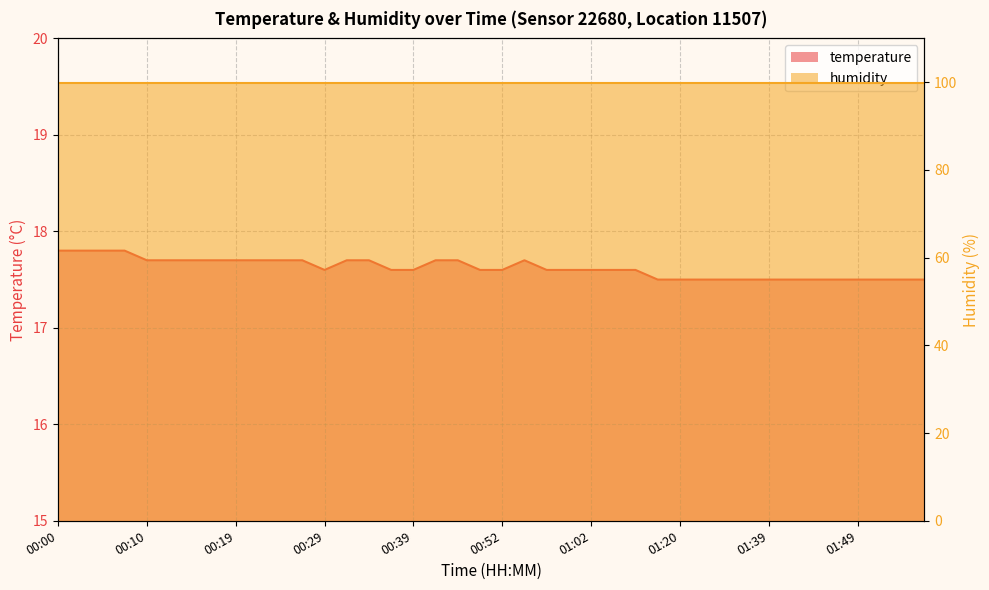

Reading right to left, transcribe all the data shown in this chart.

01:57=17.5	01:54=17.5	01:52=17.5	01:49=17.5	01:47=17.5	01:44=17.5	01:42=17.5	01:39=17.5	01:37=17.5	01:34=17.5	01:31=17.5	01:20=17.5	01:18=17.5	01:13=17.6	01:04=17.6	01:02=17.6	00:59=17.6	00:57=17.6	00:54=17.7	00:52=17.6	00:49=17.6	00:47=17.7	00:41=17.7	00:39=17.6	00:36=17.6	00:34=17.7	00:31=17.7	00:29=17.6	00:27=17.7	00:24=17.7	00:22=17.7	00:19=17.7	00:17=17.7	00:14=17.7	00:12=17.7	00:10=17.7	00:07=17.8	00:05=17.8	00:02=17.8	00:00=17.8